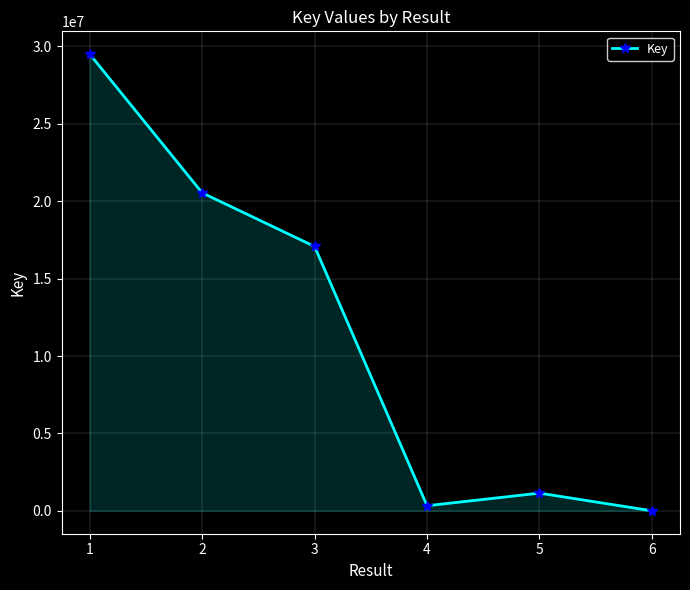

Is it true that the value at 5 is 1147060?

True